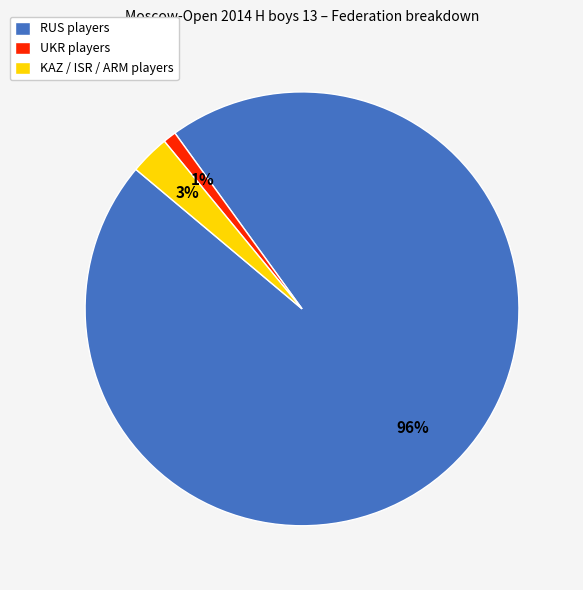

Which category has the smallest portion of the pie?

UKR players